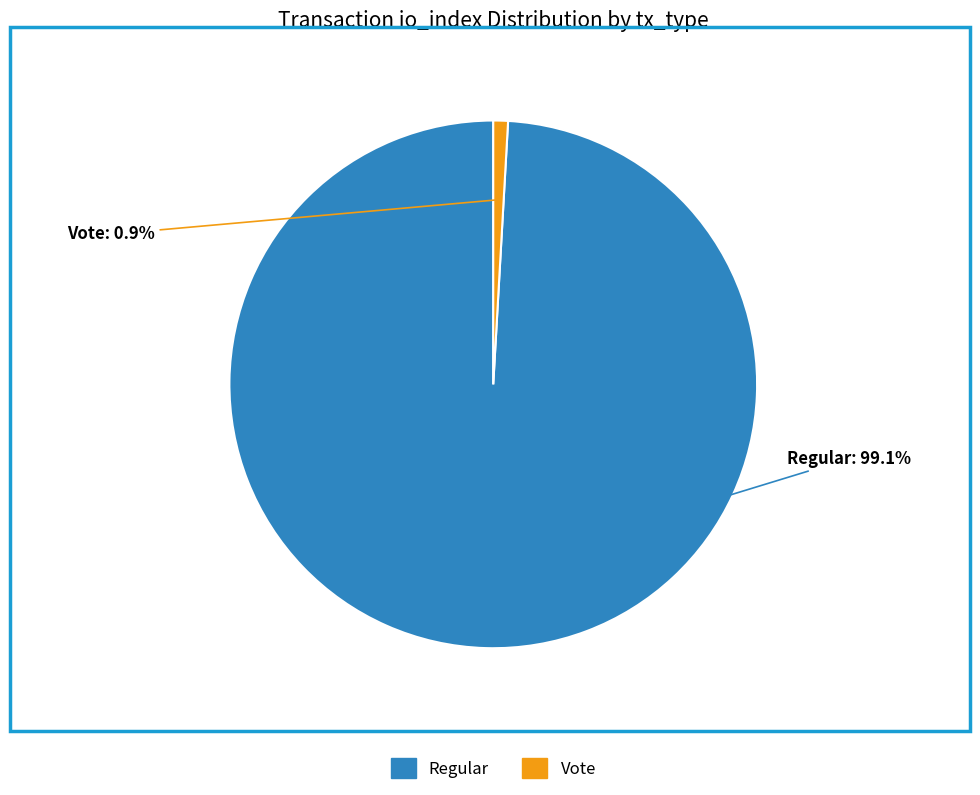

What is the ratio of the value at Regular to the value at Vote?

110.5